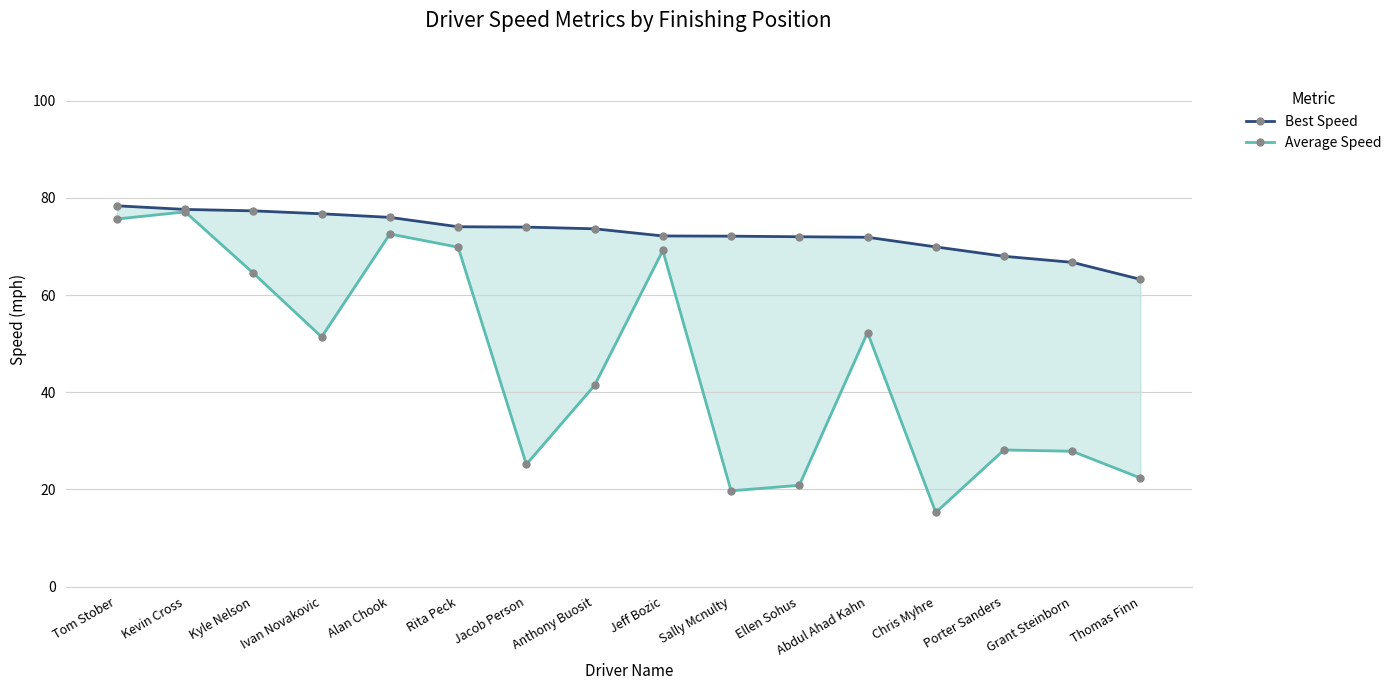

How many distinct data groups are displayed?

2